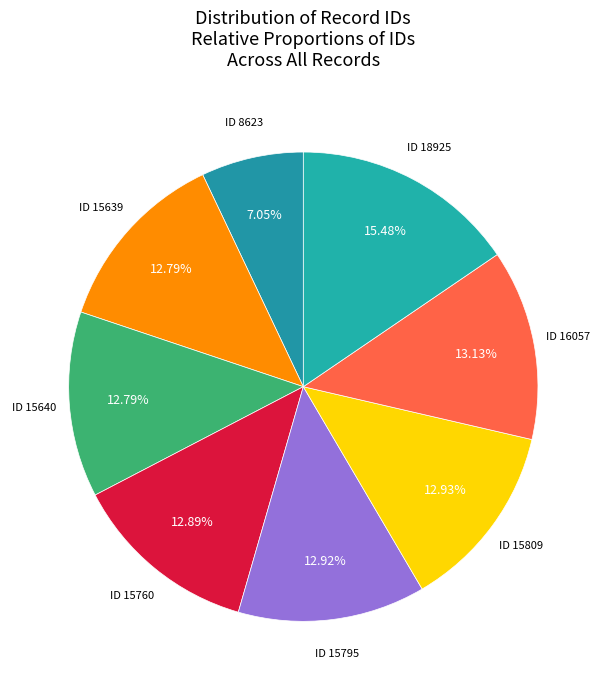

How many segments does this pie chart have?

8